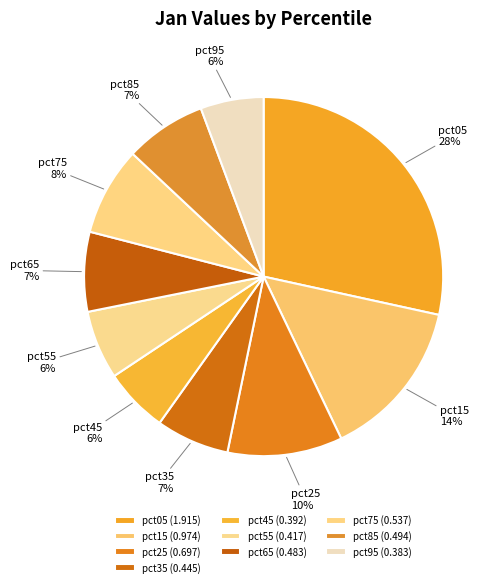

How many segments does this pie chart have?

10